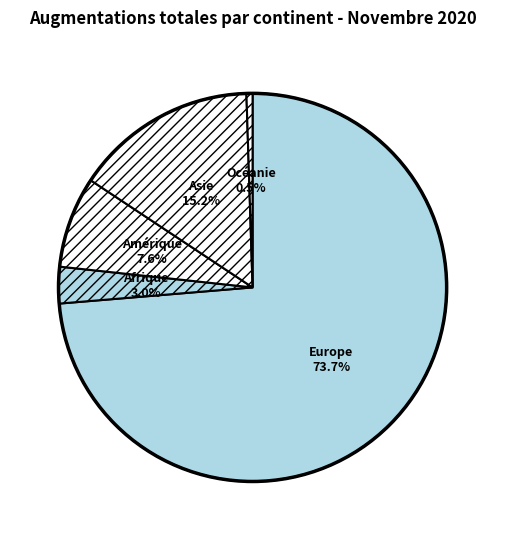

Which category has the smallest portion of the pie?

Océanie